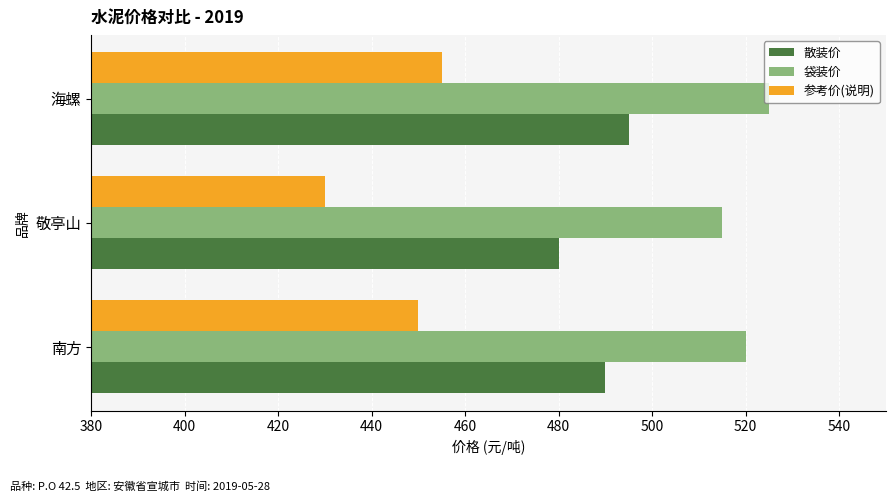

List the series in order of their peak value, highest first.

袋装价, 散装价, 参考价(说明)